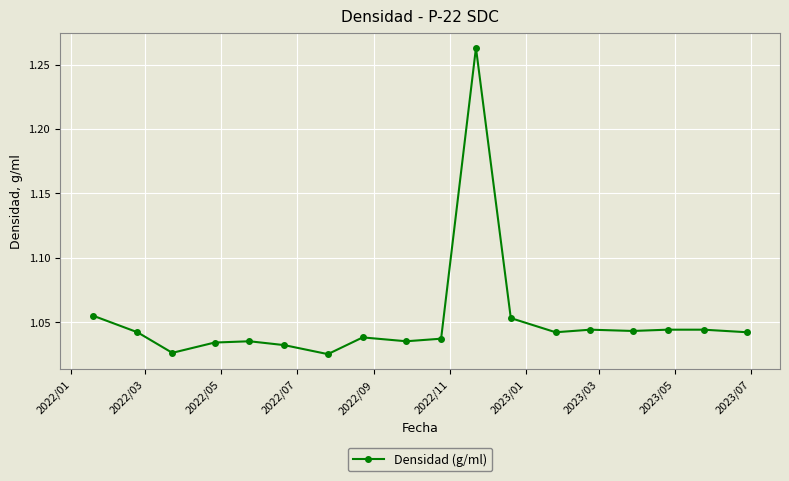

True or false: the data has more than 0 interior local peaks.

True